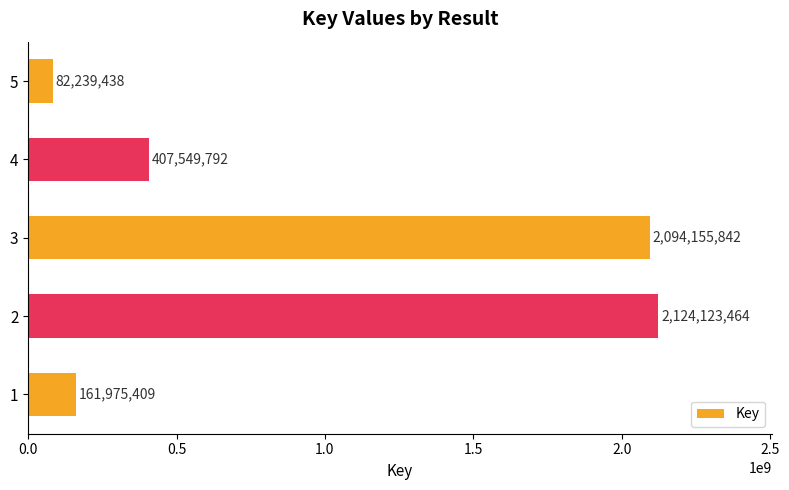

Where is the data nearest to the value 1103181451?

4